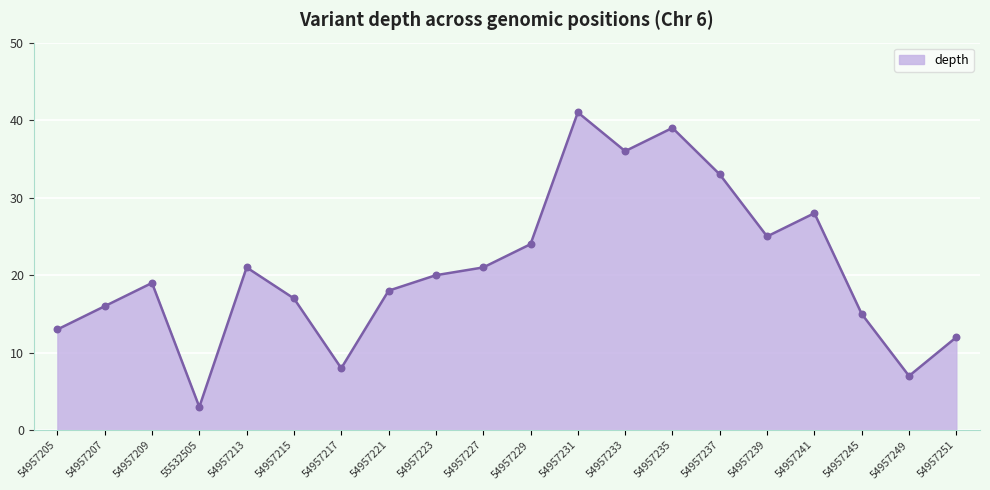

Between 54957251 and 54957227, which is larger?

54957227